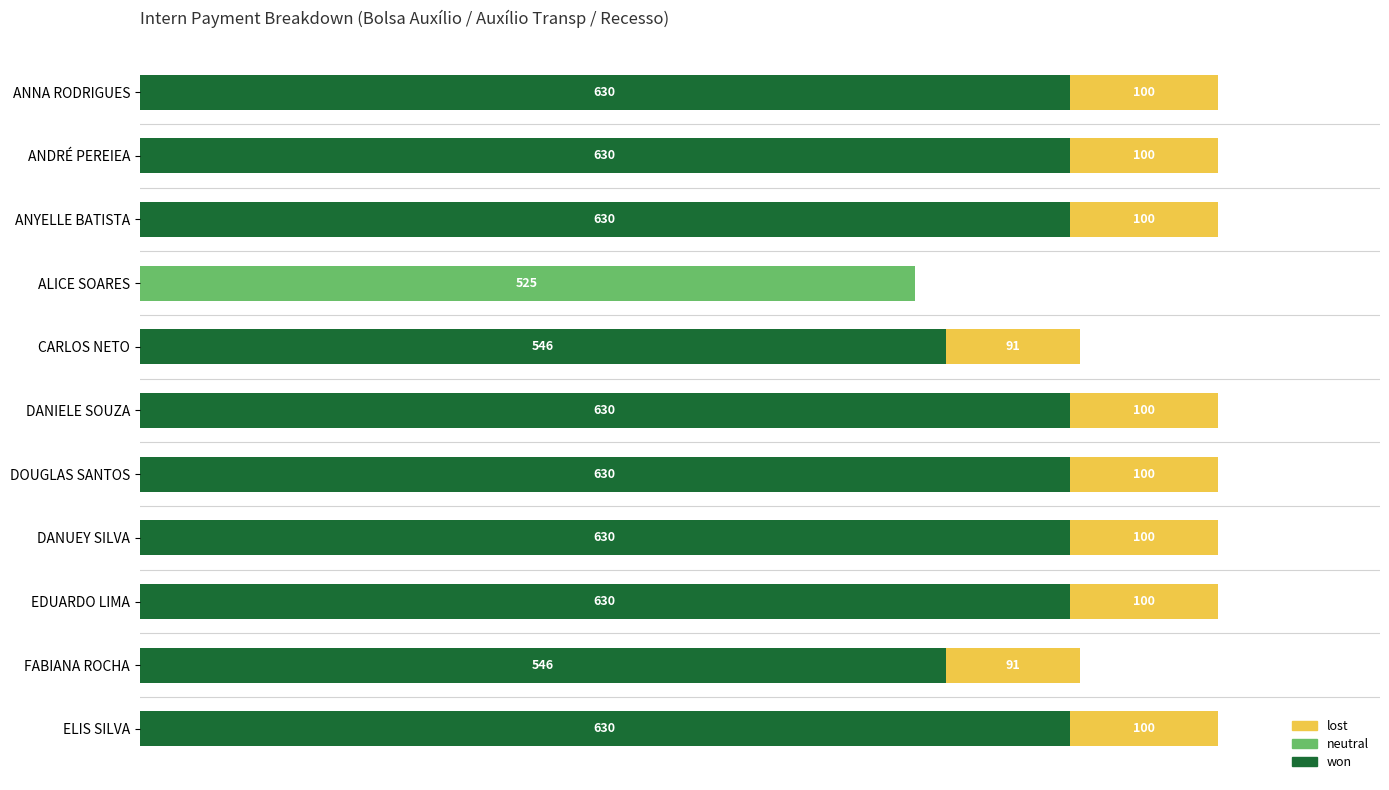

What are all the series names shown in the legend?

lost, neutral, won